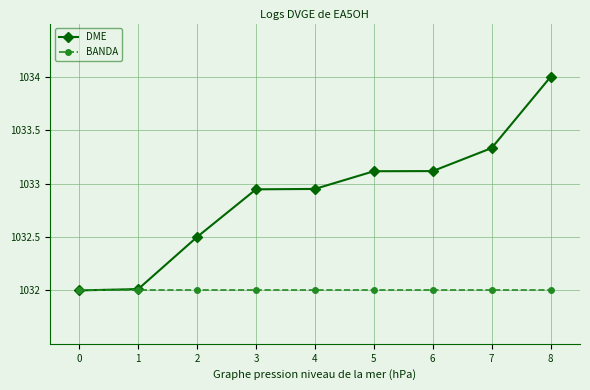

Which series has the widest spread of values?

DME